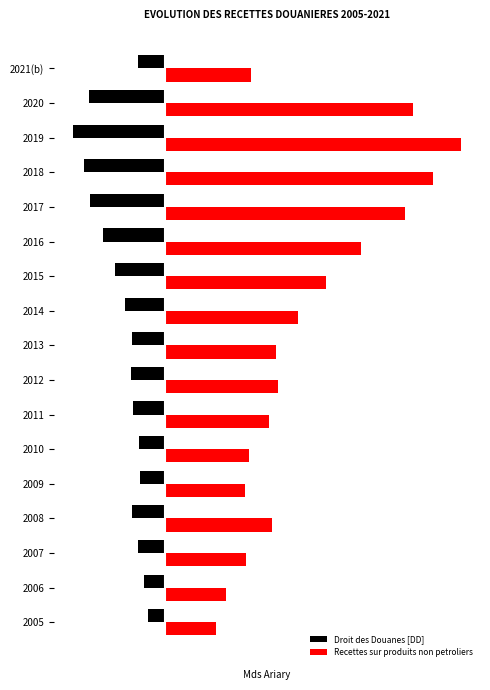

Rank the series by their average value, from highest to lowest.

Recettes sur produits non petroliers, Droit des Douanes [DD]